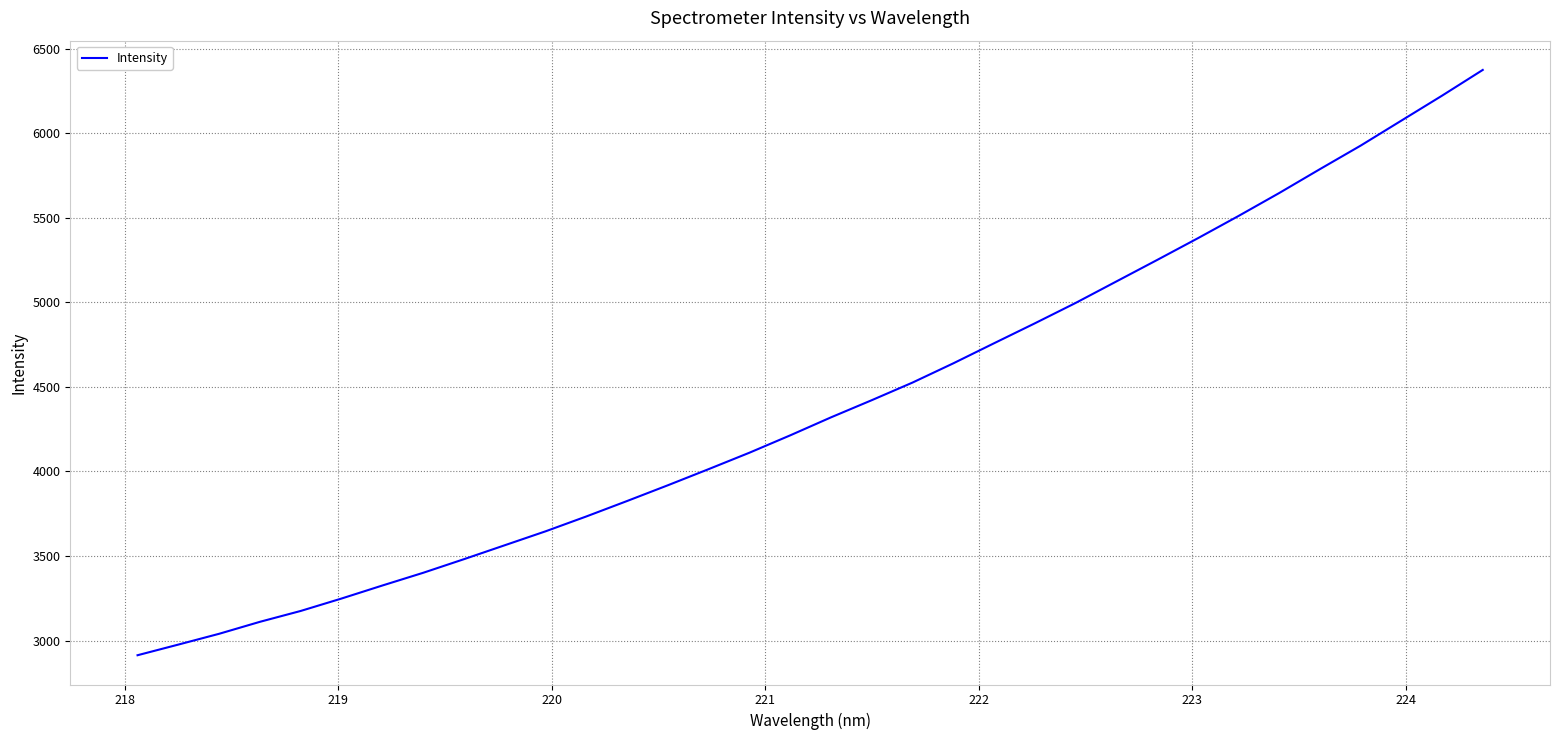

What is the maximum value shown in the chart?

6373.9